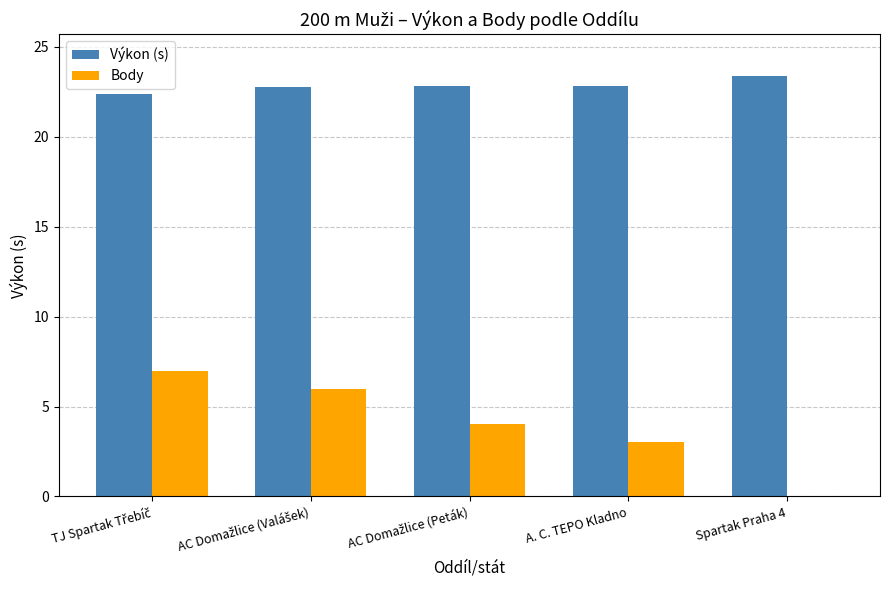

What is the sum of all Body values?

20.0